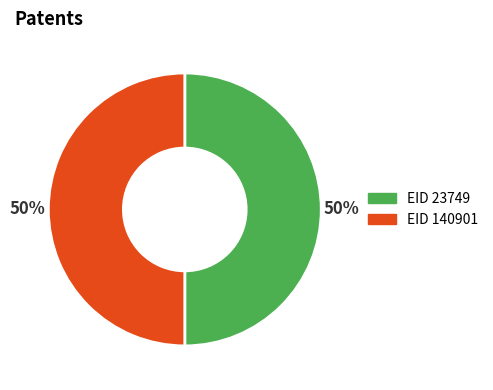

To the nearest percent, what is the average slice percentage?

50%